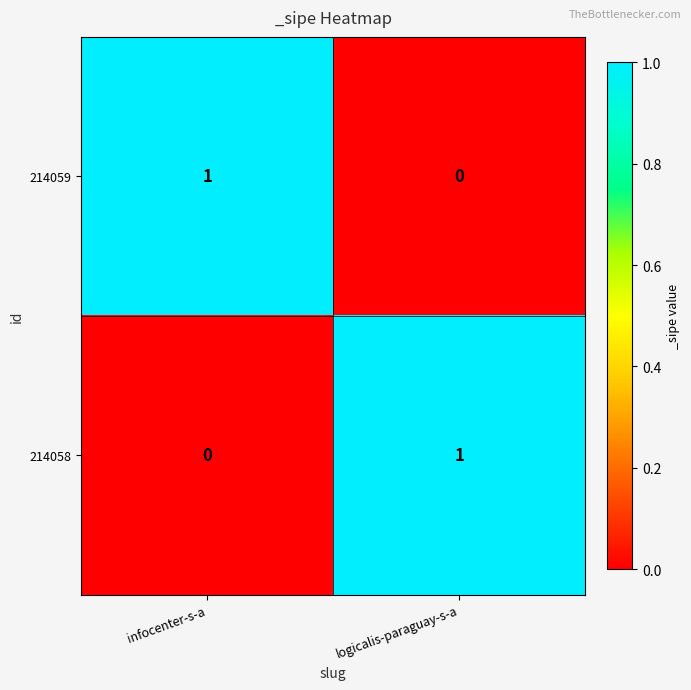

Is it true that 214059 equals 1 at infocenter-s-a?

True